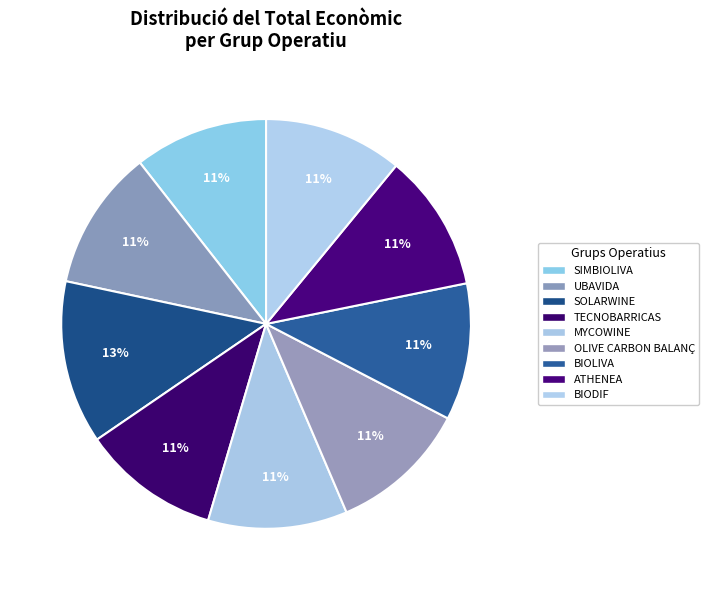

Is the sum of OLIVE CARBON BALANÇ and BIOLIVA greater than half?

No